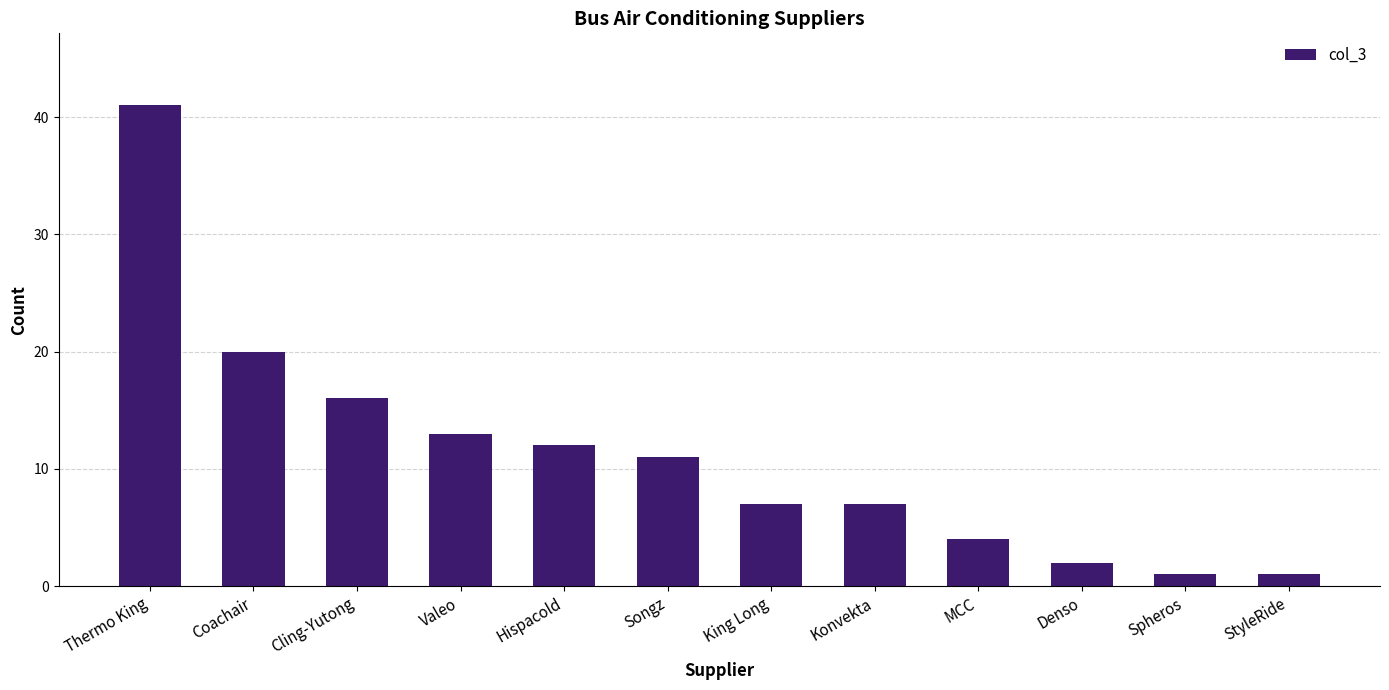

What position from the right is Thermo King?

12